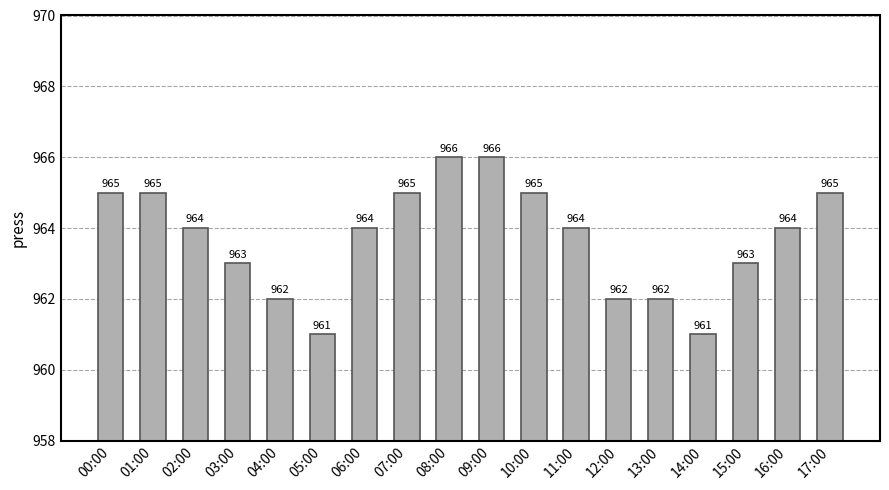

Count the number of data series in this chart.

1